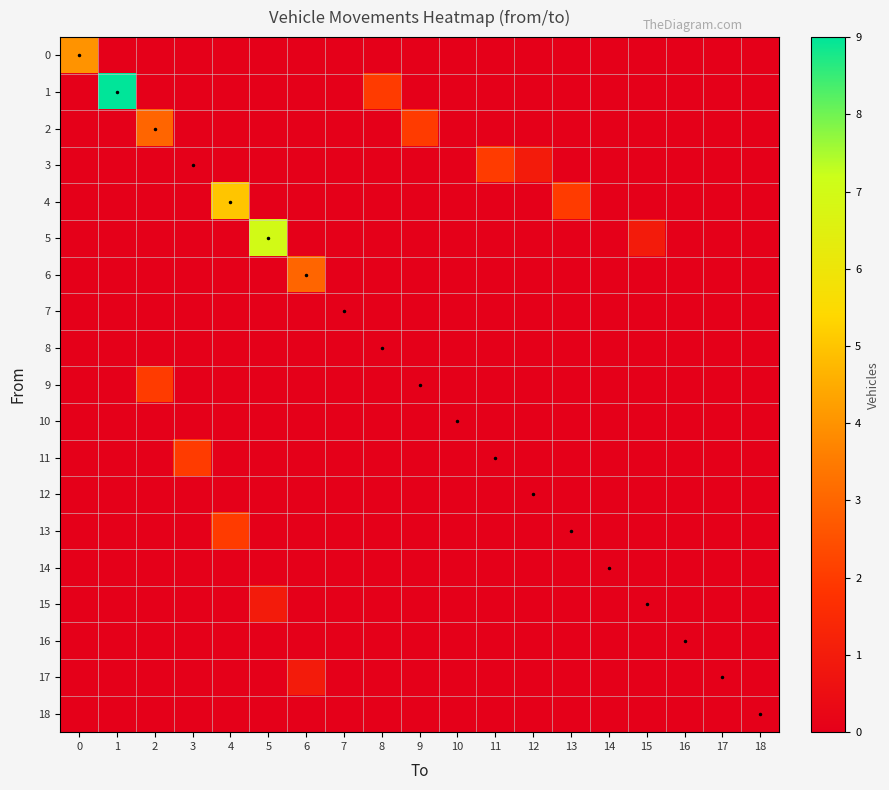

Which category has the lowest value across all series?

1